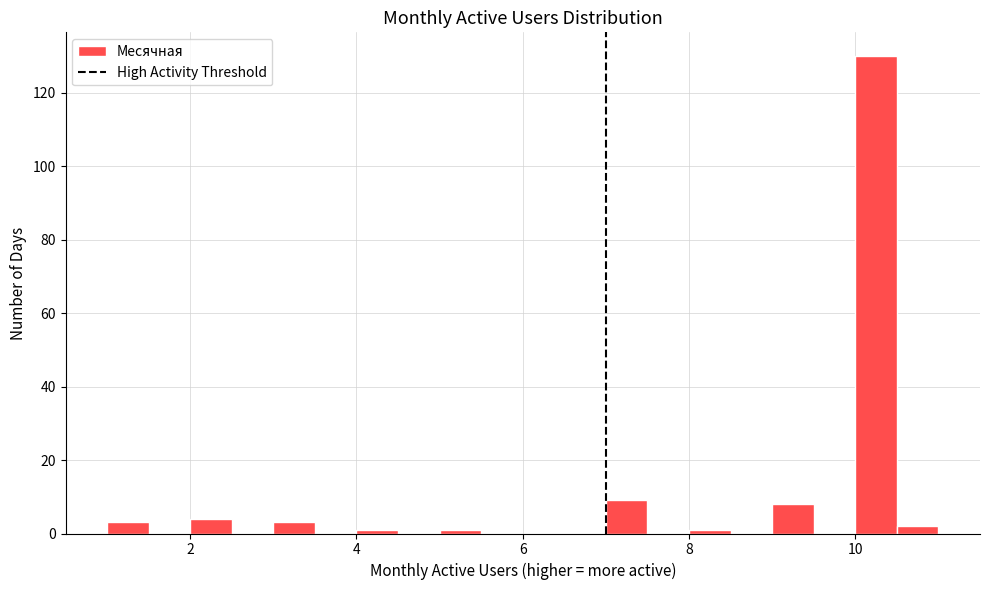

Around what value on the x-axis is the tallest bar? Give the approximate position of its centre, as read against the axis.

10.2